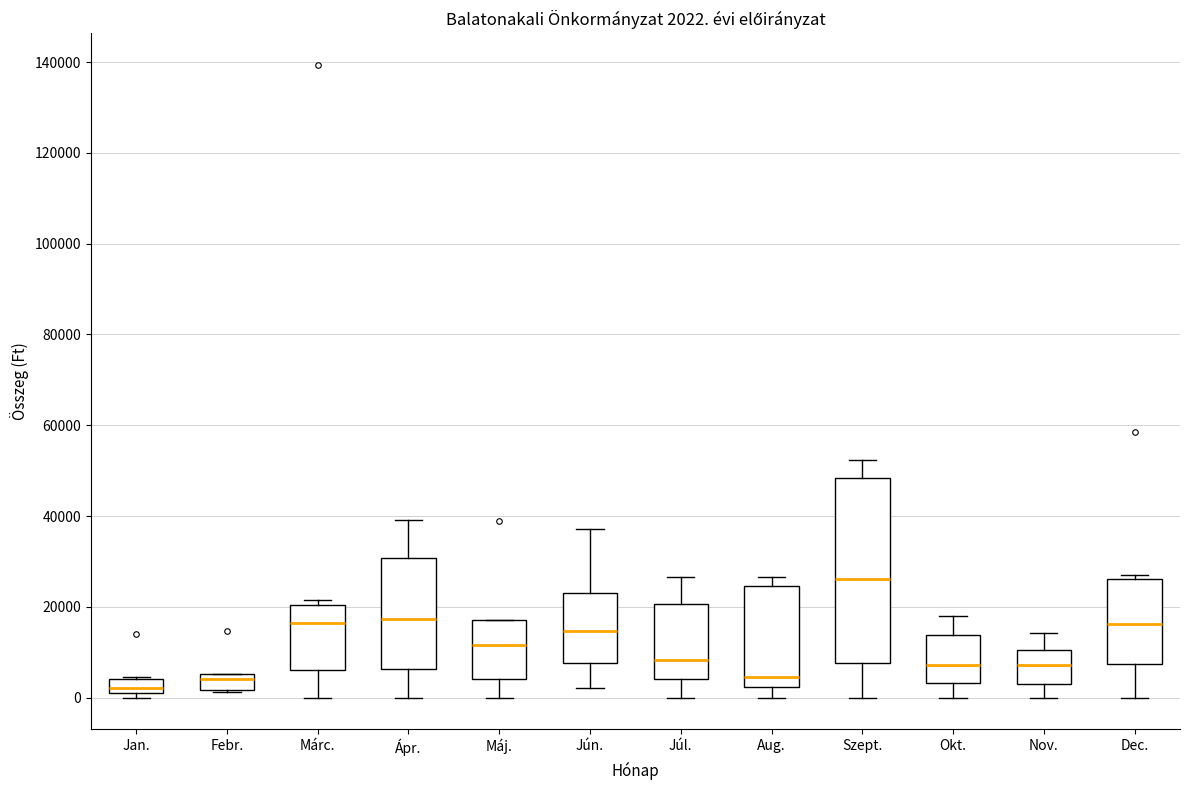

Comparing the boxes themselves (not the whiskers), which one is the tallest?

Szept.